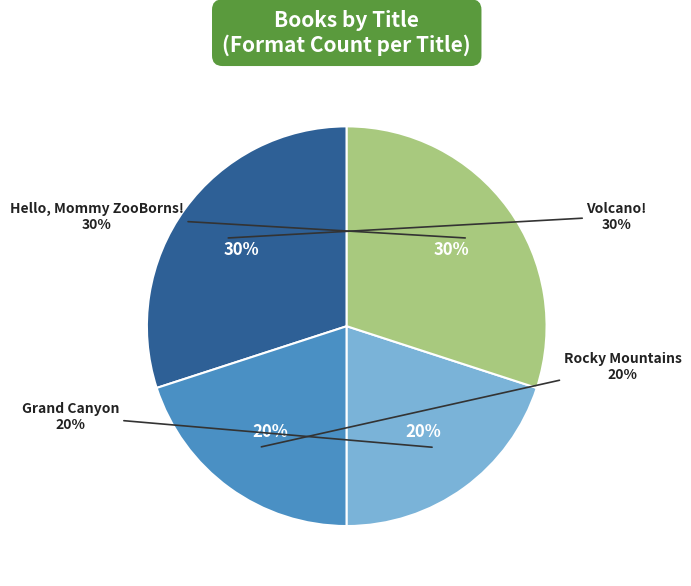

True or false: Rocky Mountains accounts for 20% of the total.

True